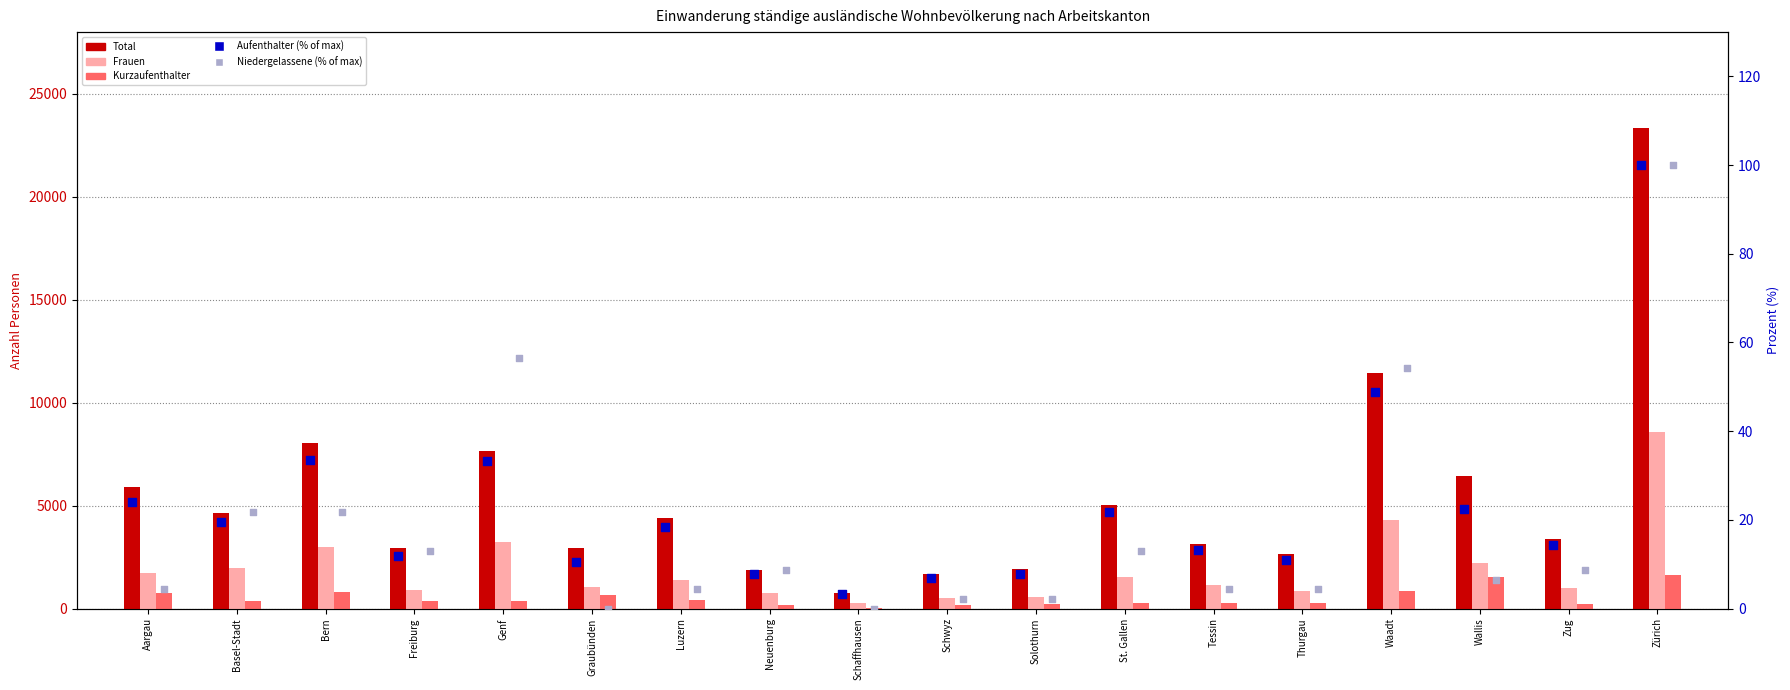

Which series has the largest total across all categories?

Total